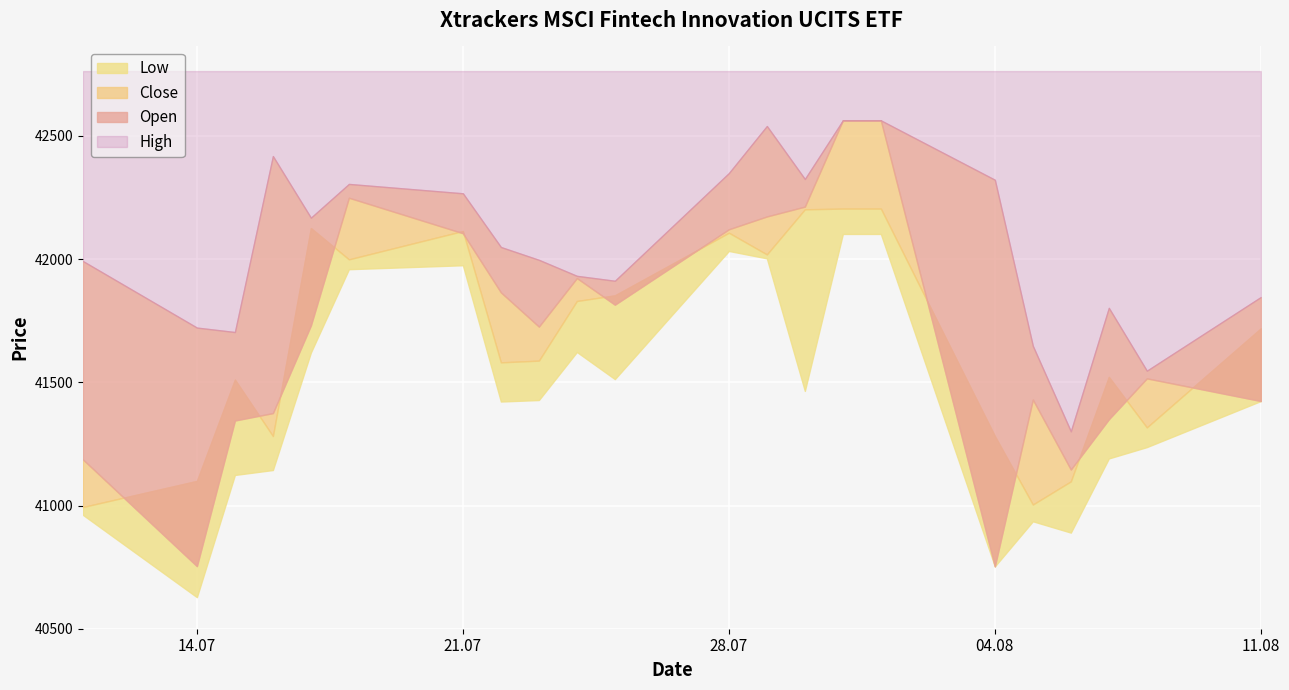

True or false: Open has a value of 41187 at 11.07.2025.

True